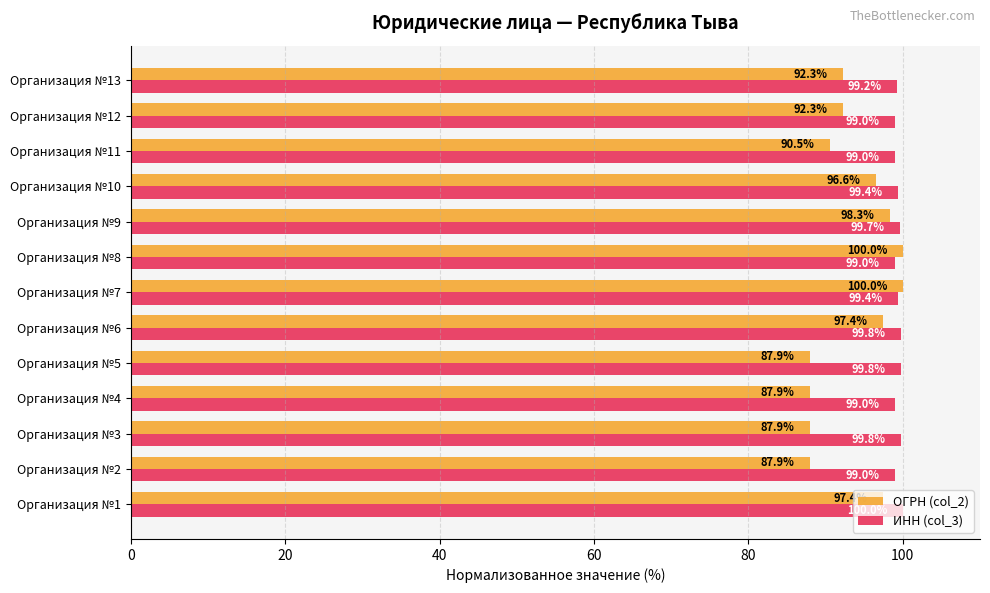

List the series in order of their overall mean, highest first.

ИНН (col_3), ОГРН (col_2)